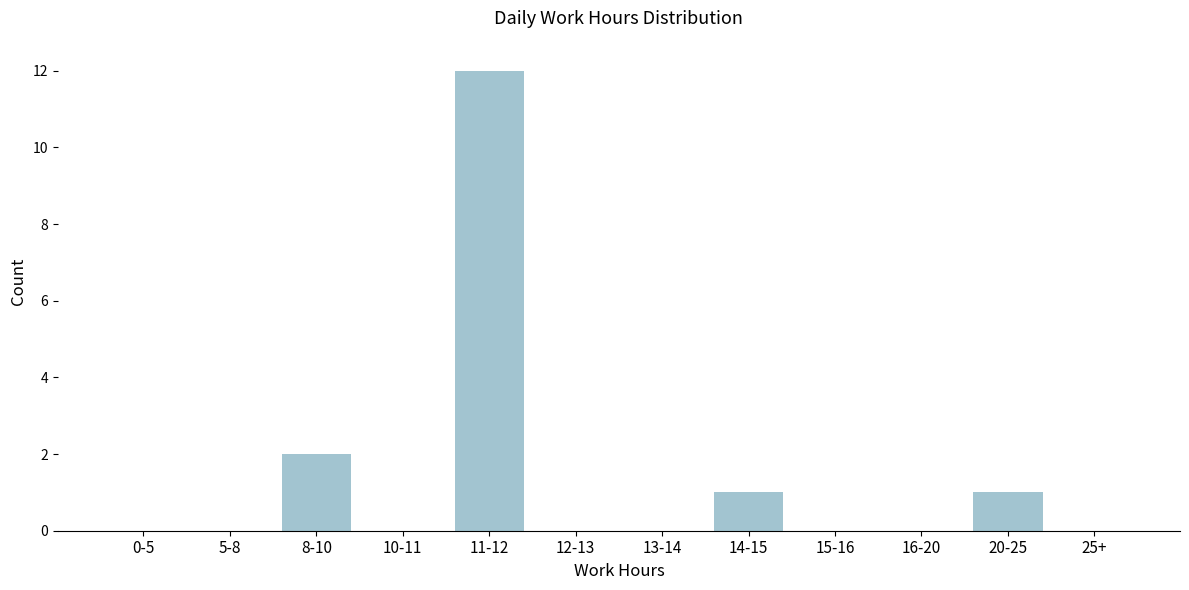

Reading left to right, what are all the values shown in this chart?

0-5=0	5-8=0	8-10=2	10-11=0	11-12=12	12-13=0	13-14=0	14-15=1	15-16=0	16-20=0	20-25=1	25+=0